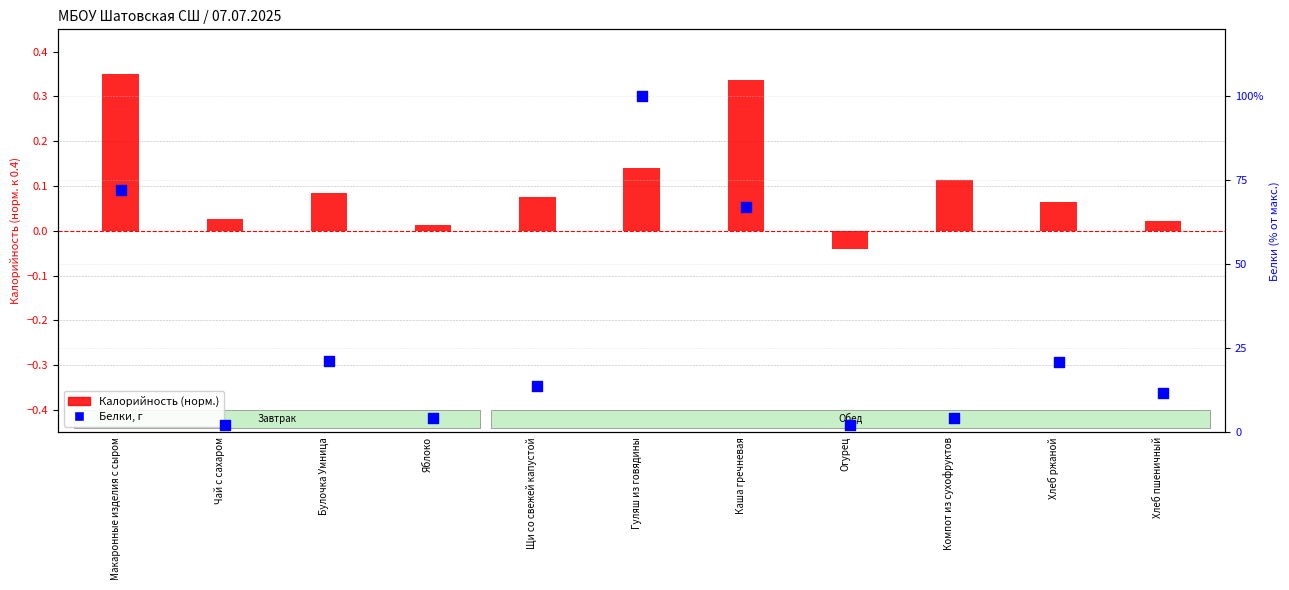

What is the total value across all series at Щи со свежей капустой?

13.7